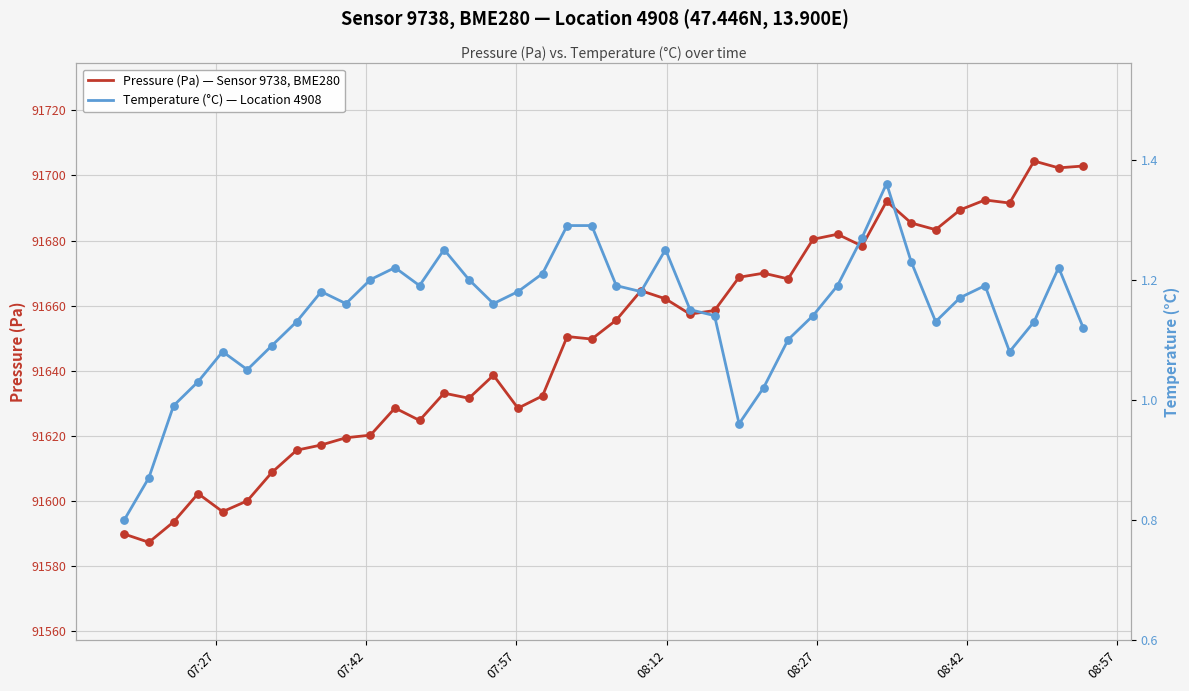

Is the value of Temperature (°C) — Location 4908 at 22 greater than the value of Pressure (Pa) — Sensor 9738, BME280 at 38?

No